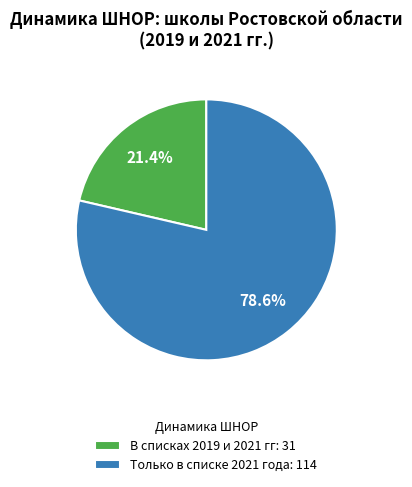

Which category accounts for the majority?

Только в списке 2021 года